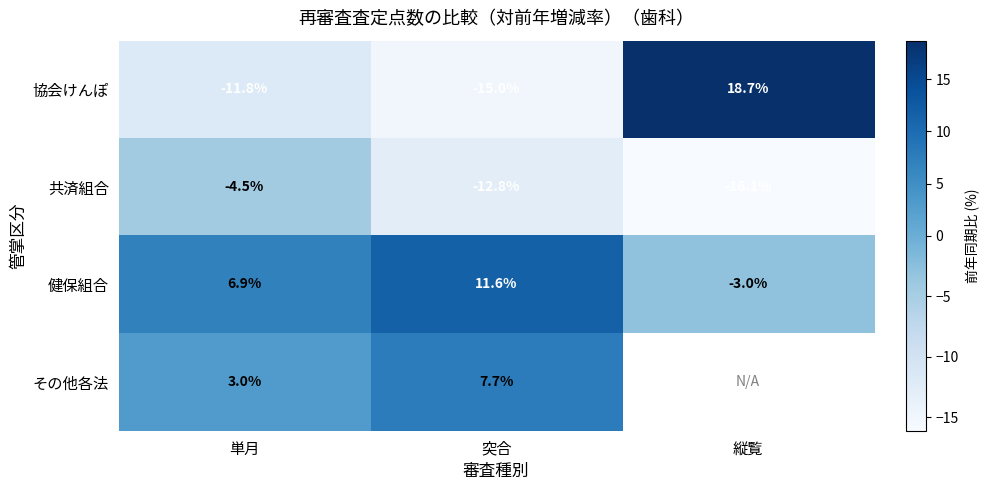

At how many categories does at least one series exceed -6?

3